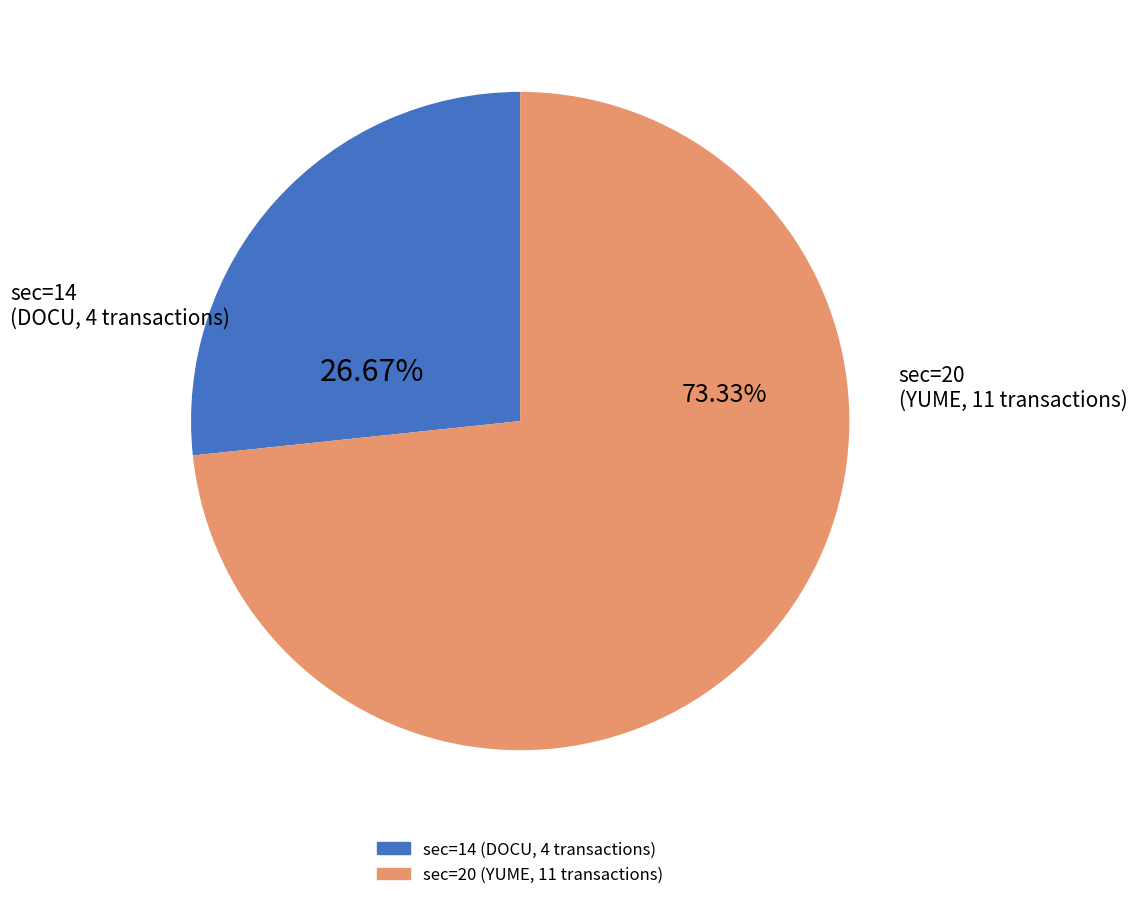

Is there any slice that represents more than half of the pie?

Yes